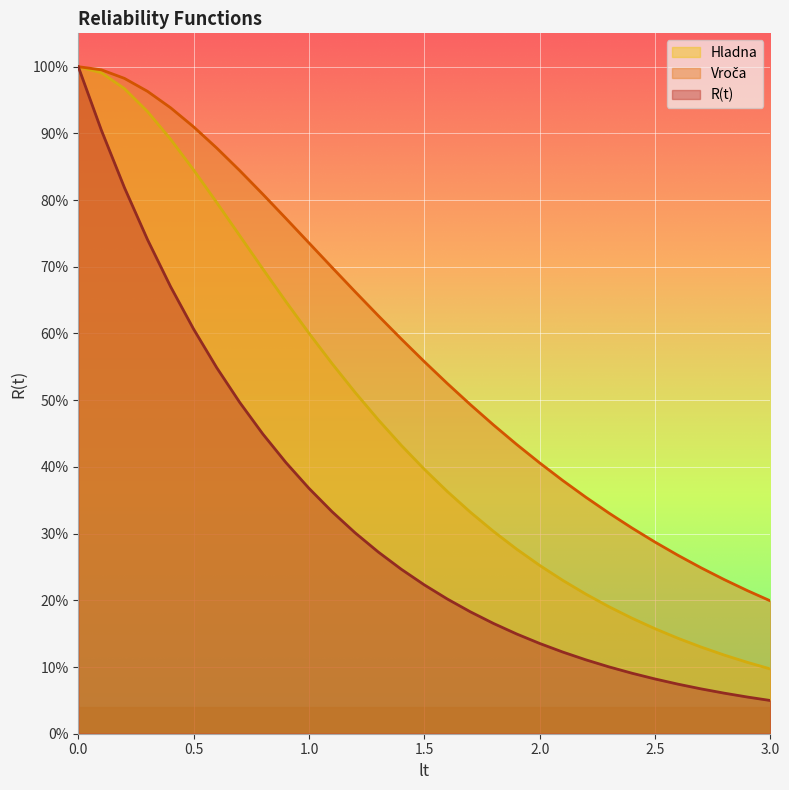

Which series has the widest spread of values?

R(t)